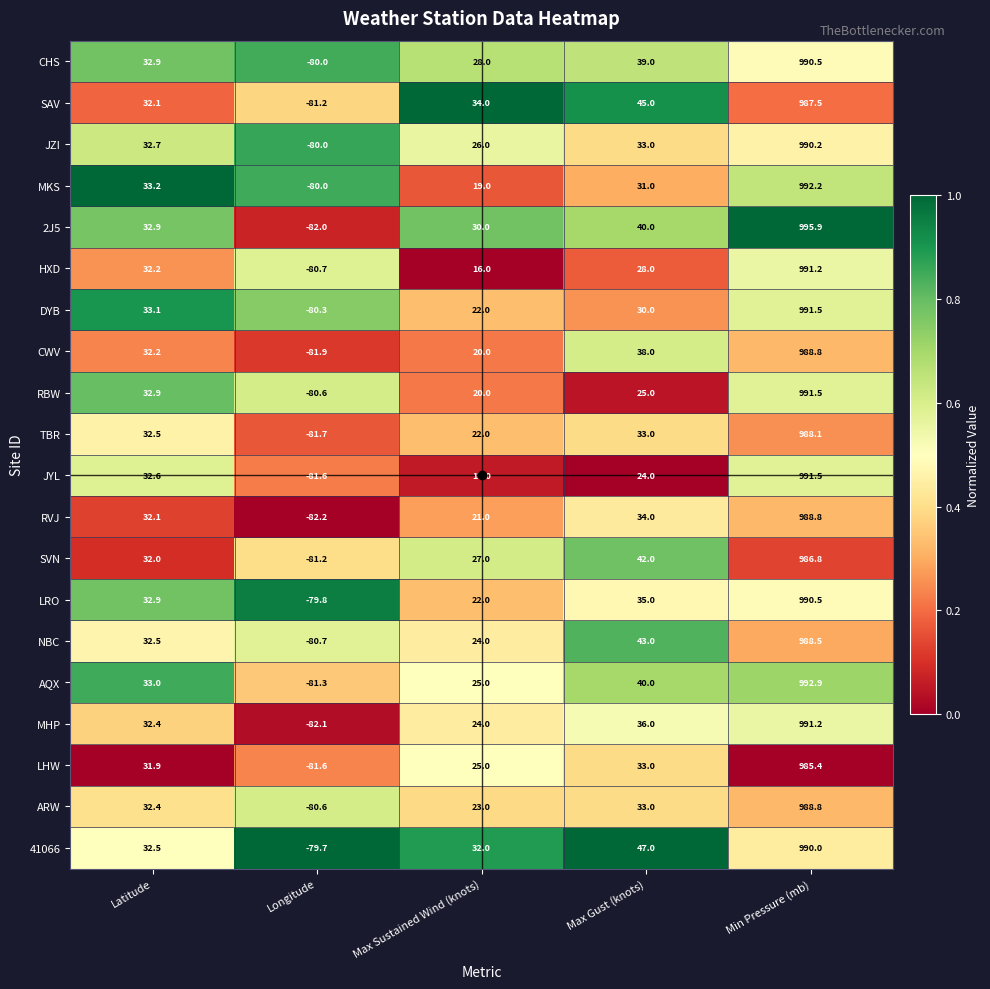

Is the value of 41066 at Longitude greater than the value of MKS at Latitude?

No